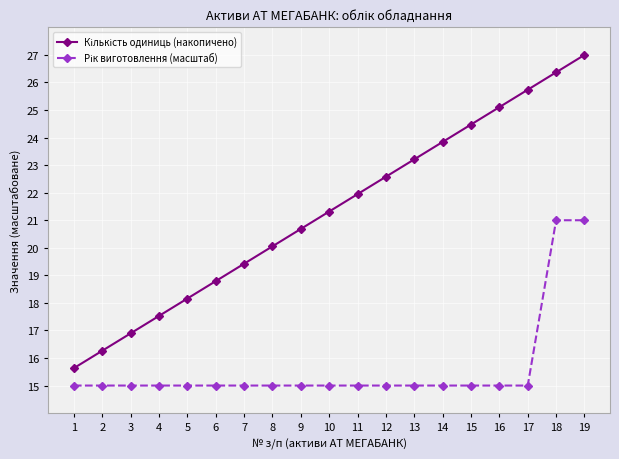

What is the difference between the highest and lowest values at 4?

2.5